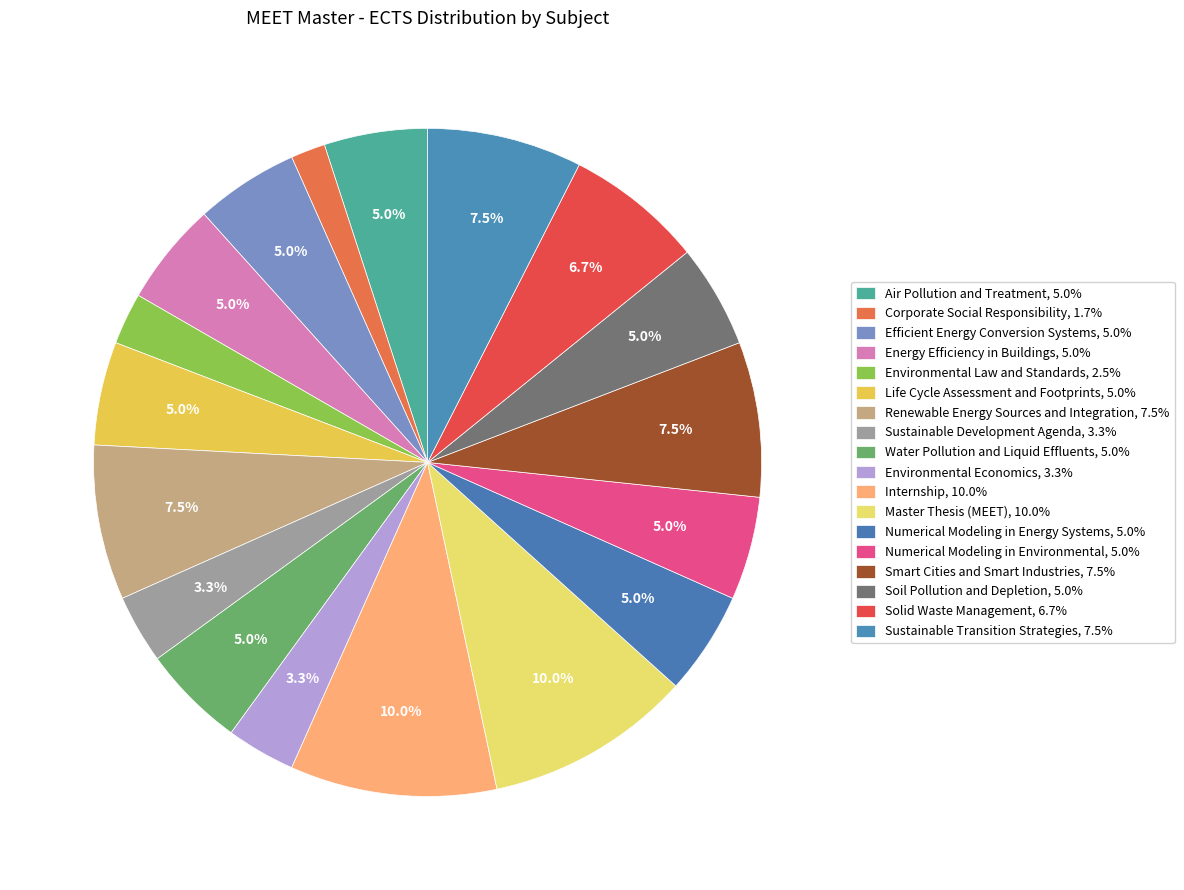

How many slices are in this pie chart?

18